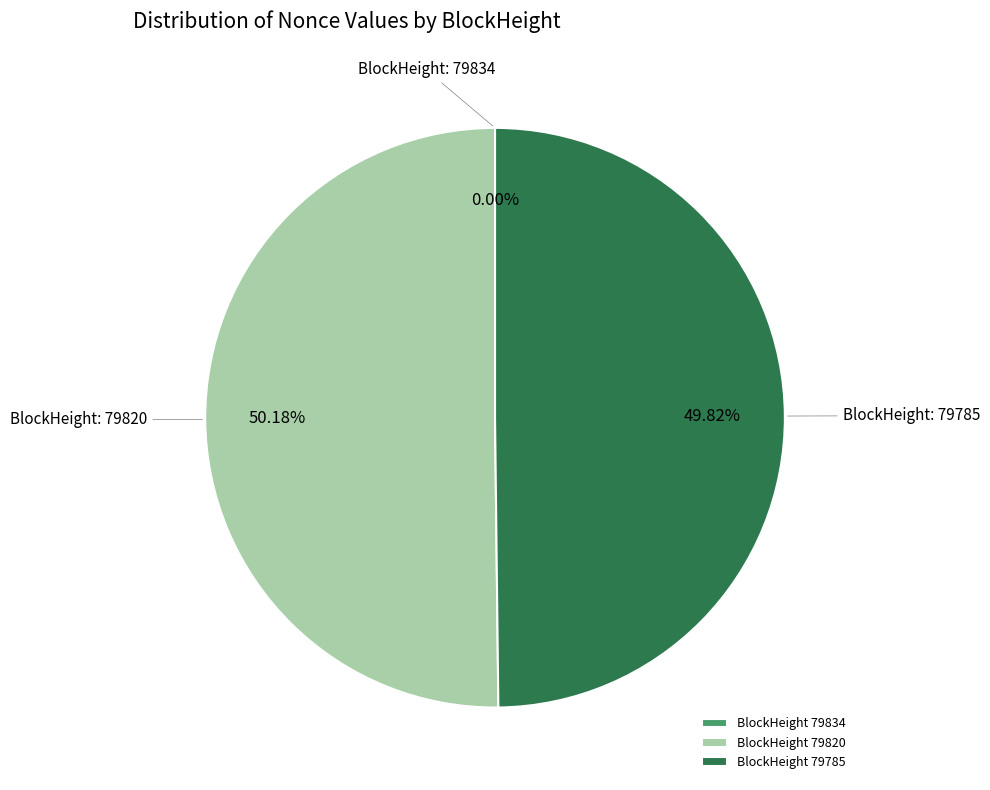

Approximately how many times larger is the value at BlockHeight 79785 compared to BlockHeight 79820?

1.0